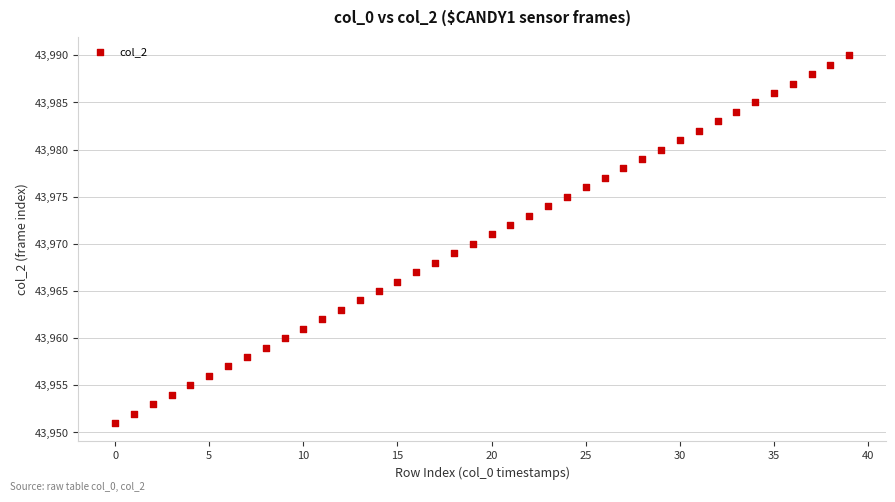

What is the range of Y values (max minus min)?

39